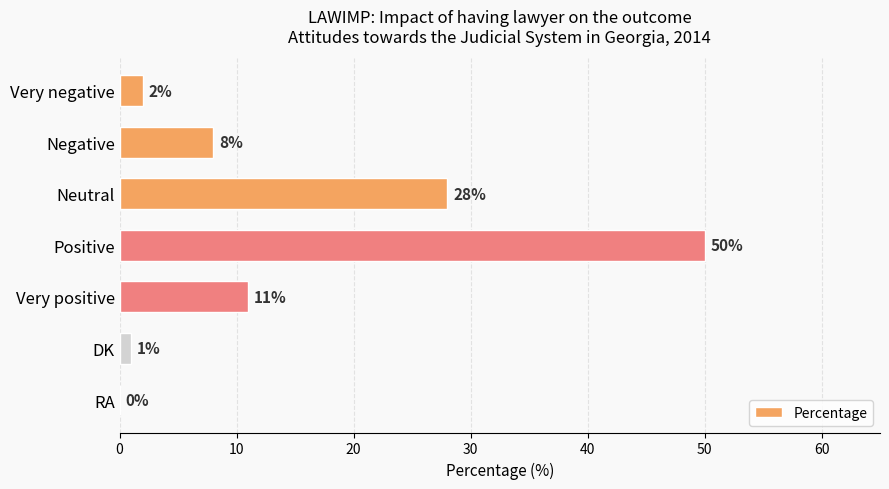

How many positive values are there?

6